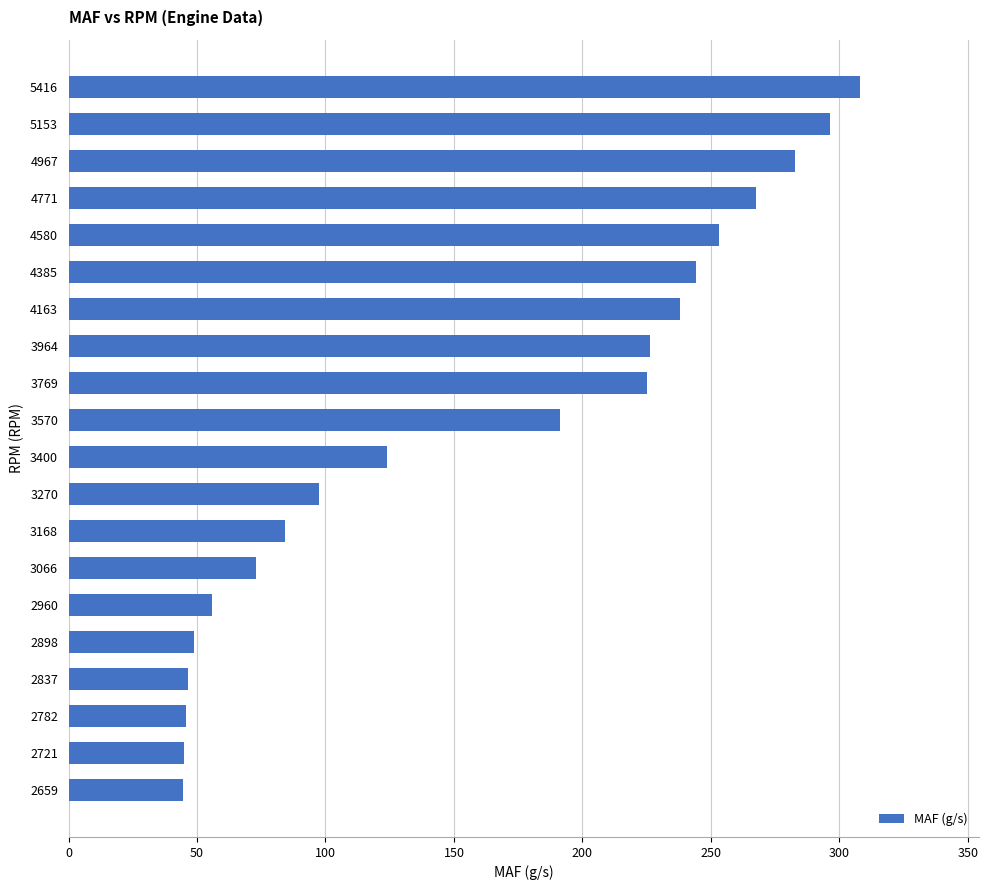

What is the difference between the maximum and minimum values?

263.6